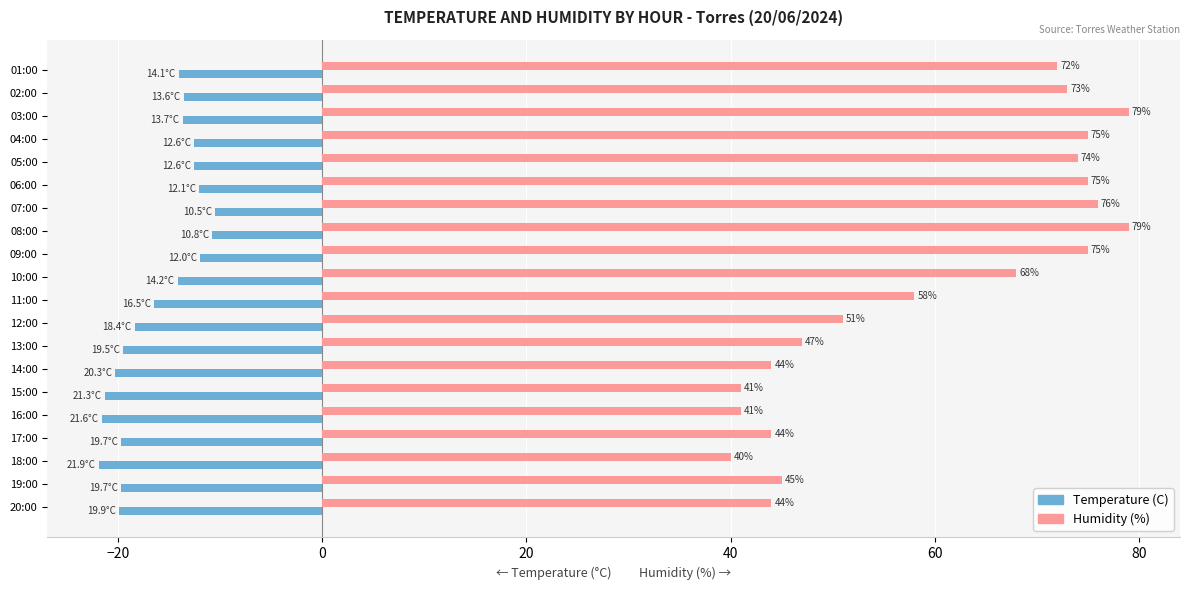

True or false: Temperature (C) has a value of -13.6 at 02:00.

True